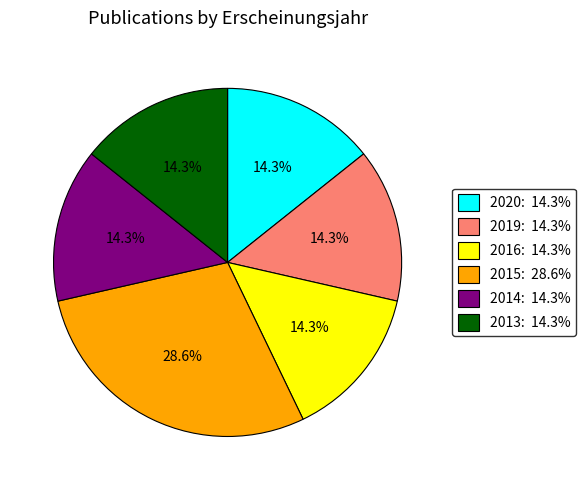

Which has a higher value, 2015: 28.6% or 2014: 14.3%?

2015: 28.6%